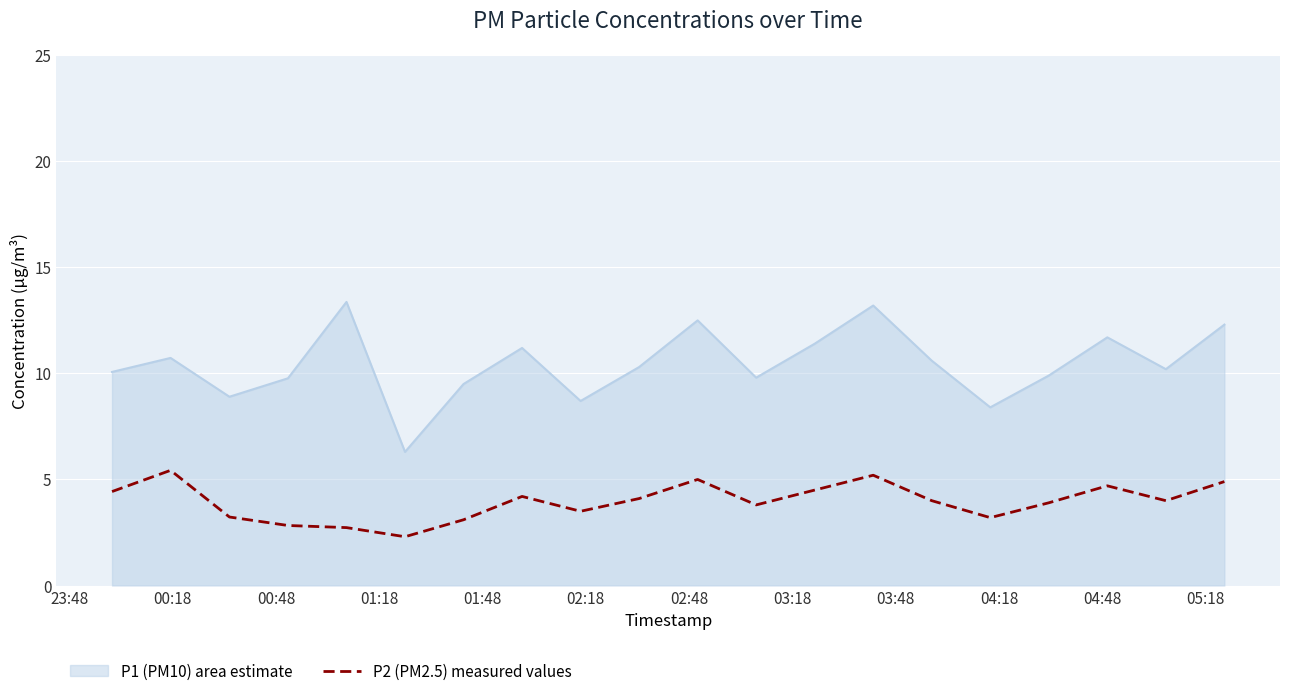

What is the minimum value shown in the chart?

2.3